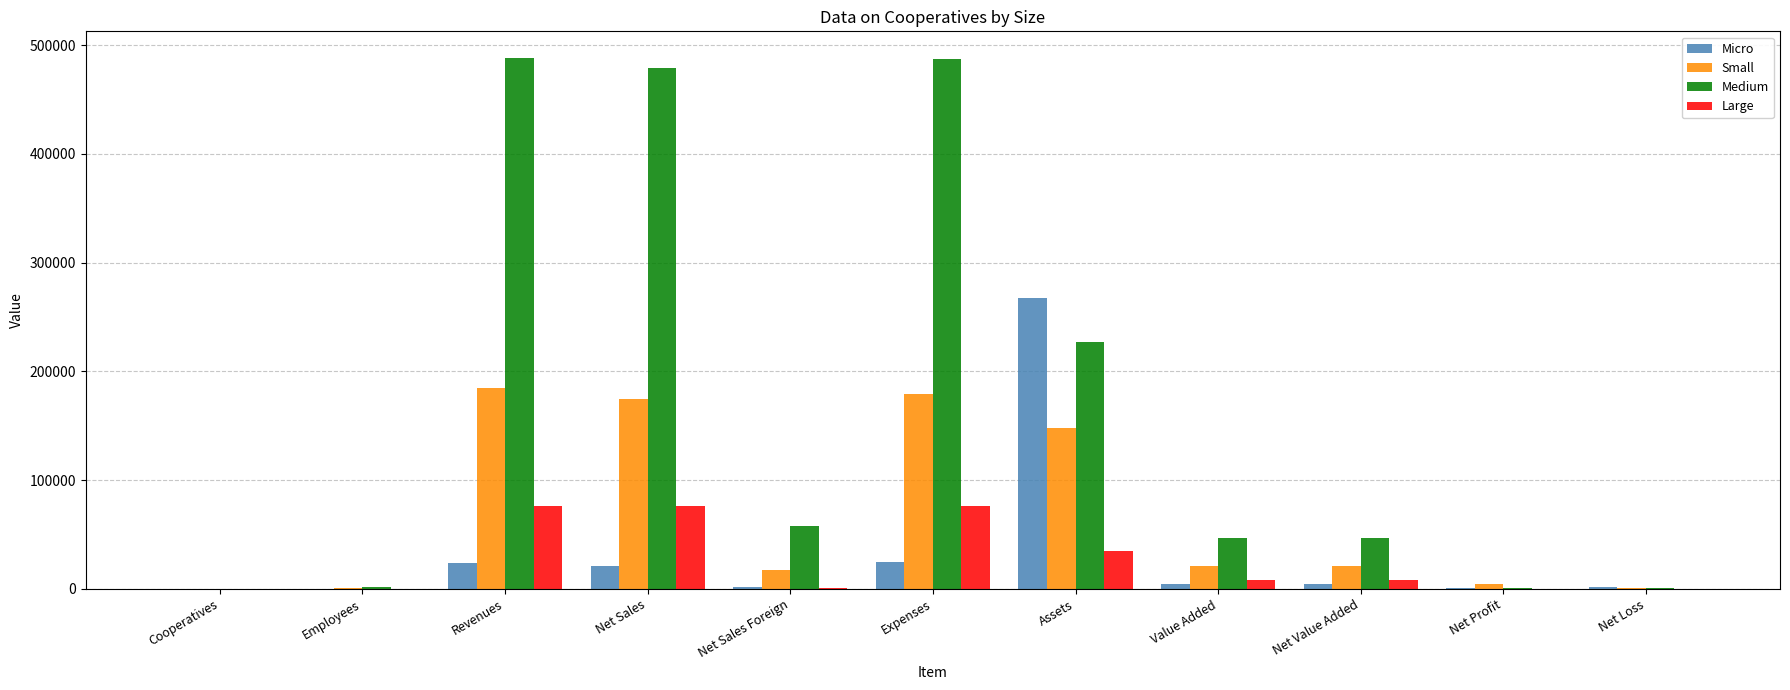

How many data points does each series have?

11